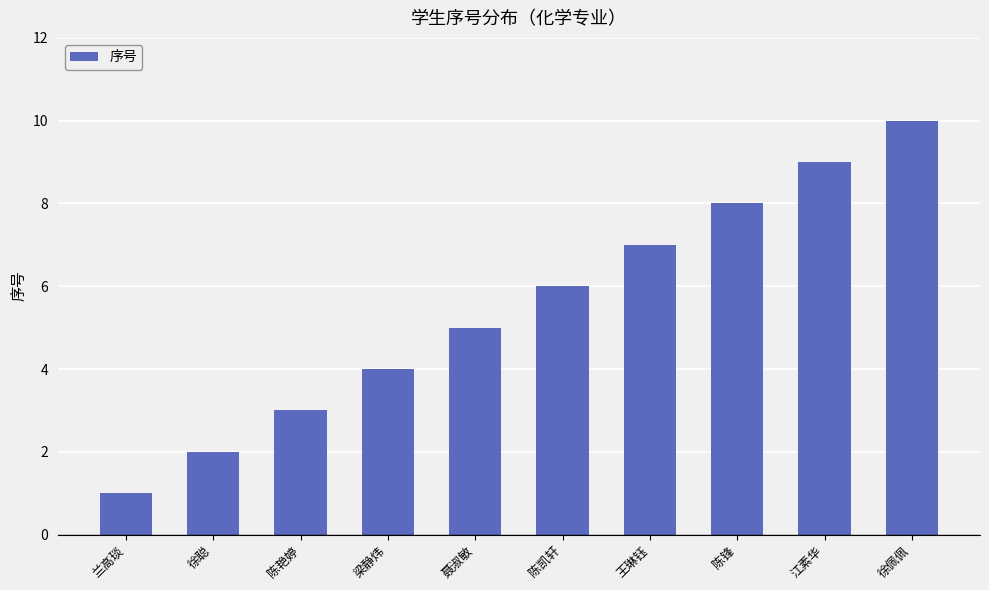

What is the value of the 4th bar from the left?

4